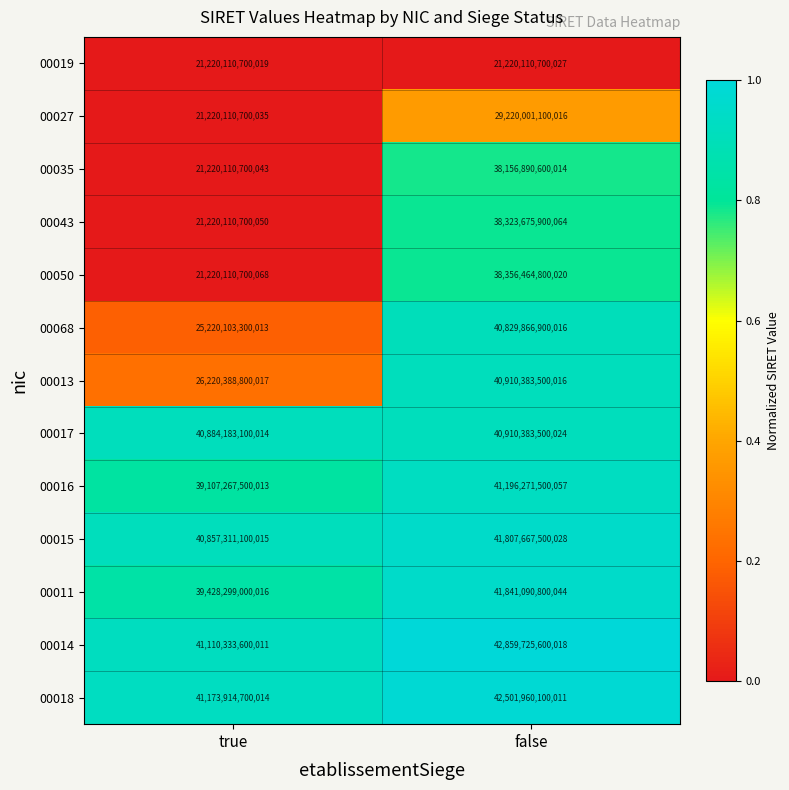

At which category is the sum across all series the highest?

false